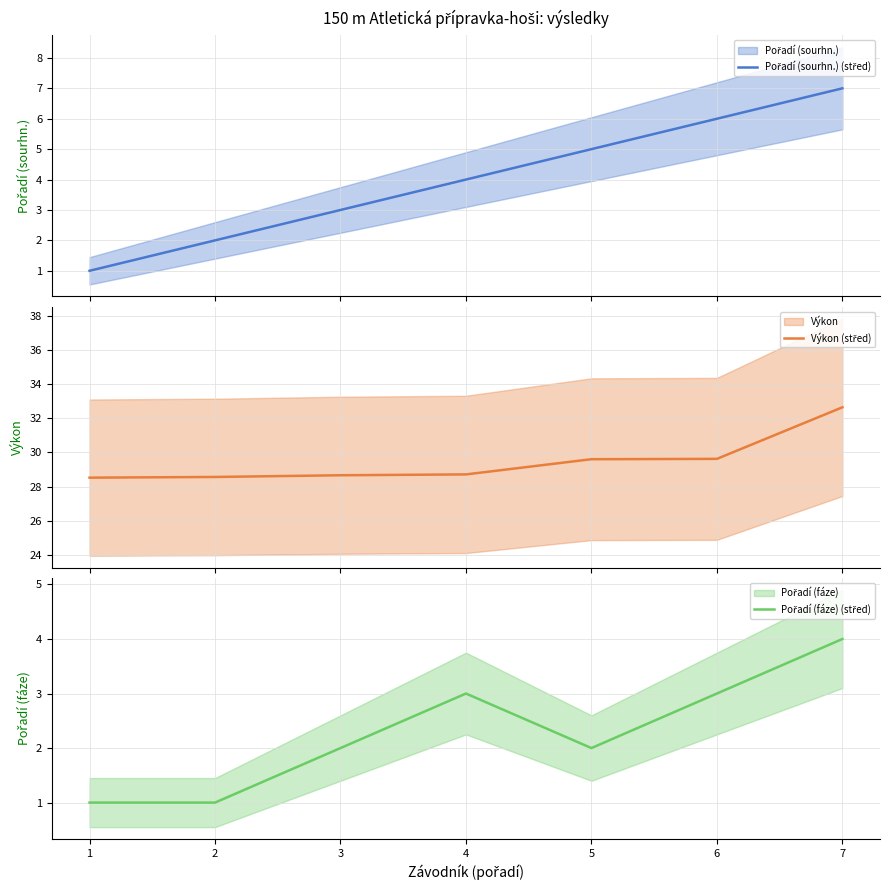

Rank the series at 3 from highest to lowest value.

Výkon (střed), Pořadí (sourhn.) (střed), Pořadí (fáze) (střed)